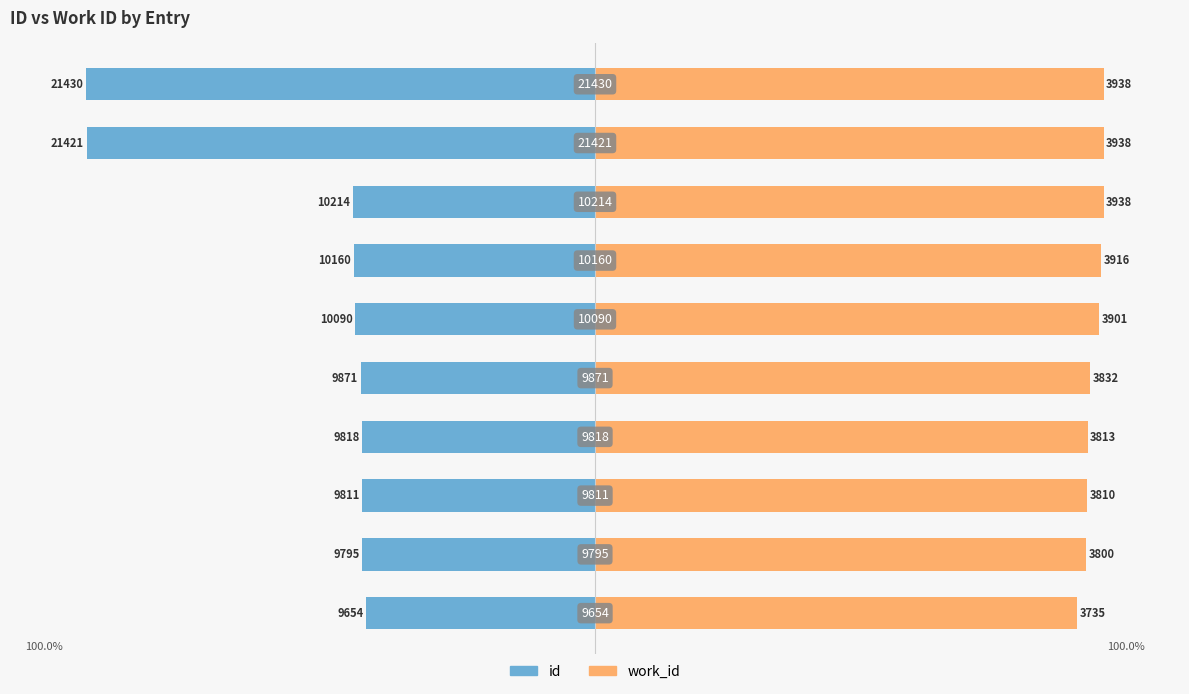

Reading left to right, list all the values displayed in this chart.

id: 0=-45.0	1=-45.7	2=-45.8	3=-45.8	4=-46.1	5=-47.1	6=-47.4	7=-47.7	8=-100.0	9=-100.0
work_id: 0=94.8	1=96.5	2=96.7	3=96.8	4=97.3	5=99.1	6=99.4	7=100.0	8=100.0	9=100.0